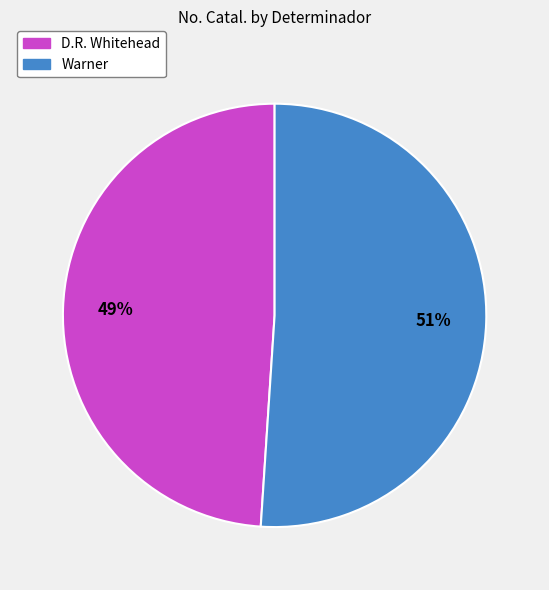

Is there any slice that represents more than half of the pie?

Yes